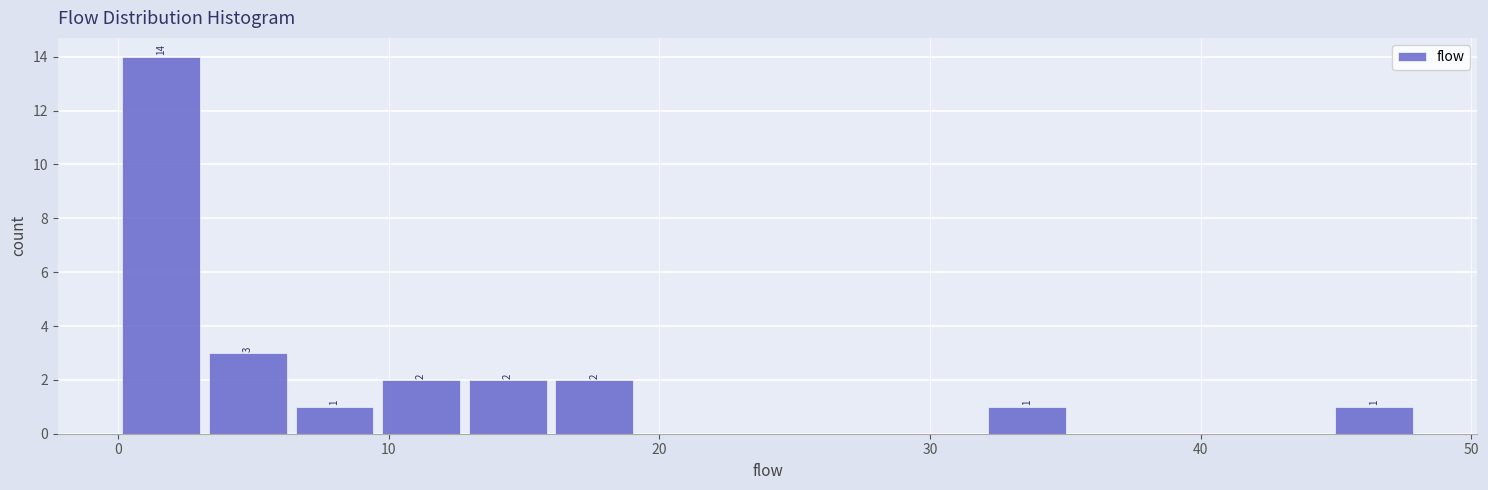

Read against the x-axis, roughly where is the centre of the tallest bar?

2